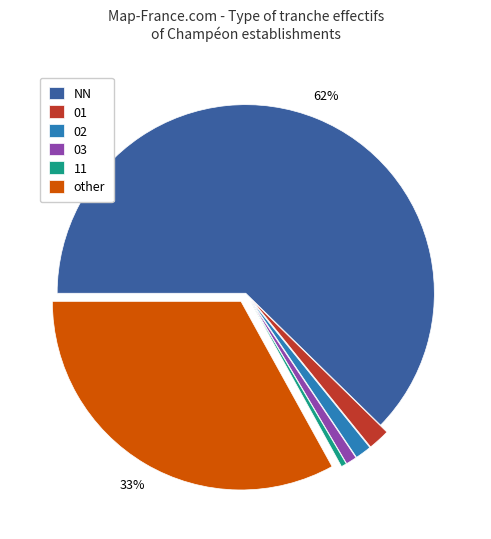

What is the ratio of the value at NN to the value at 11?

134.0